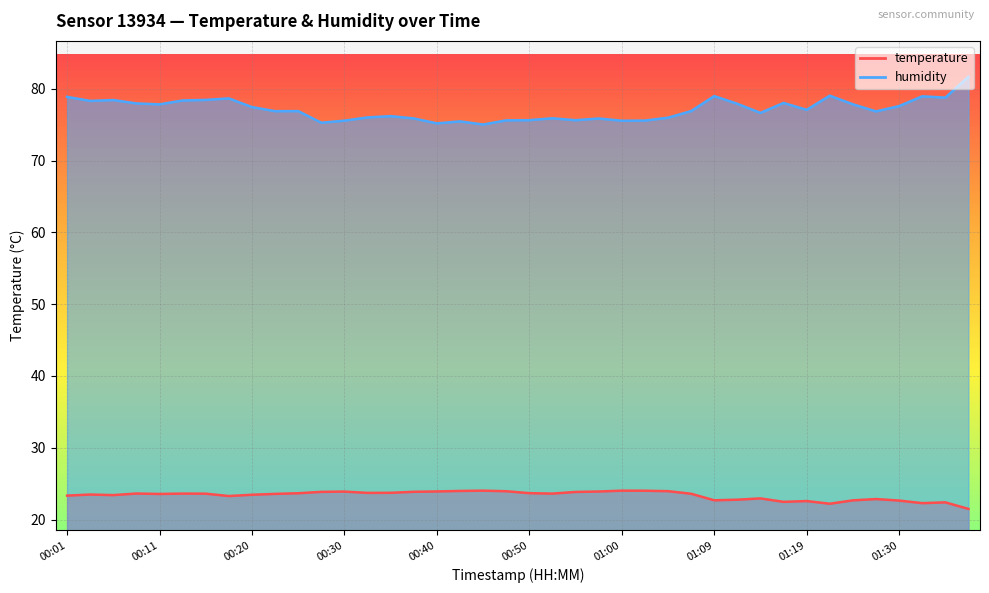

What are all the series names shown in the legend?

temperature, humidity